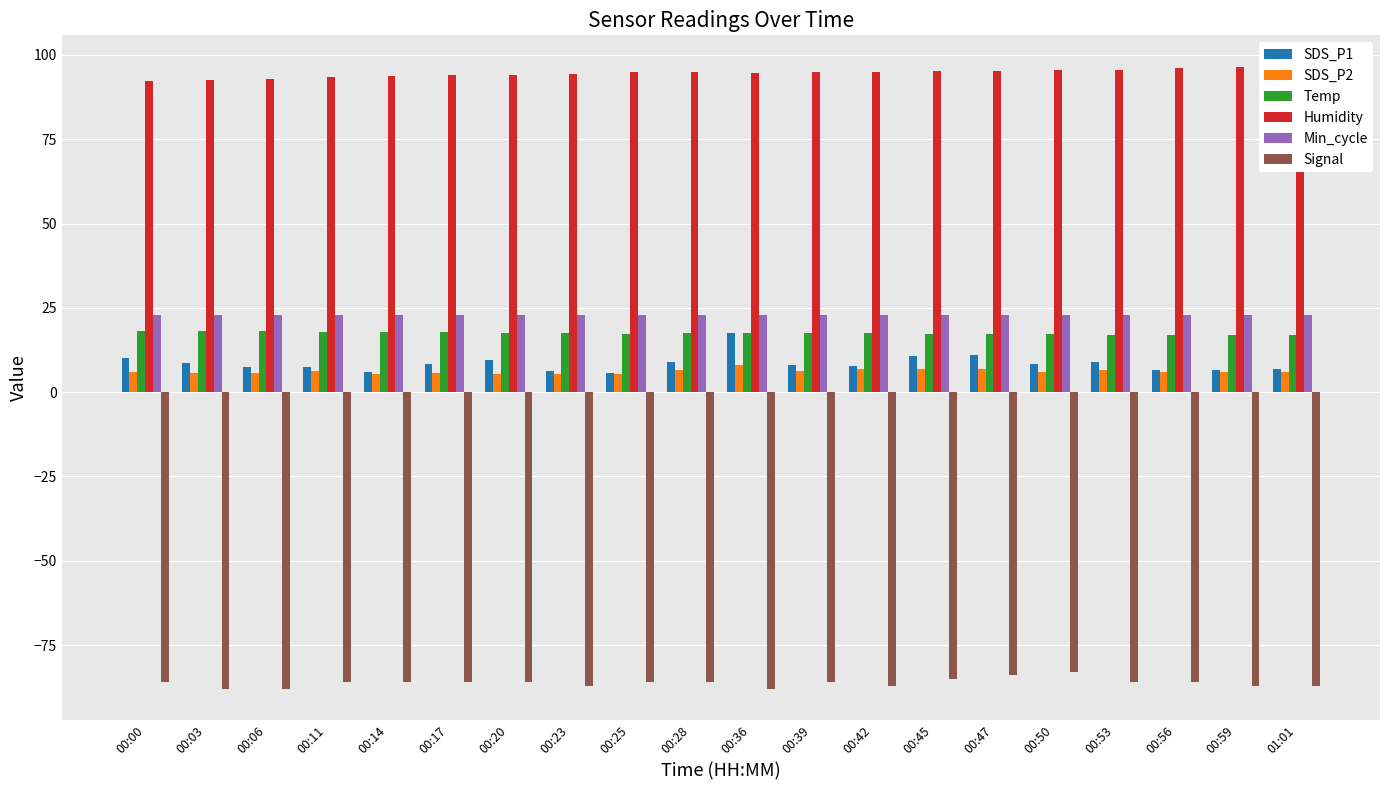

Count the number of categories in the chart.

20